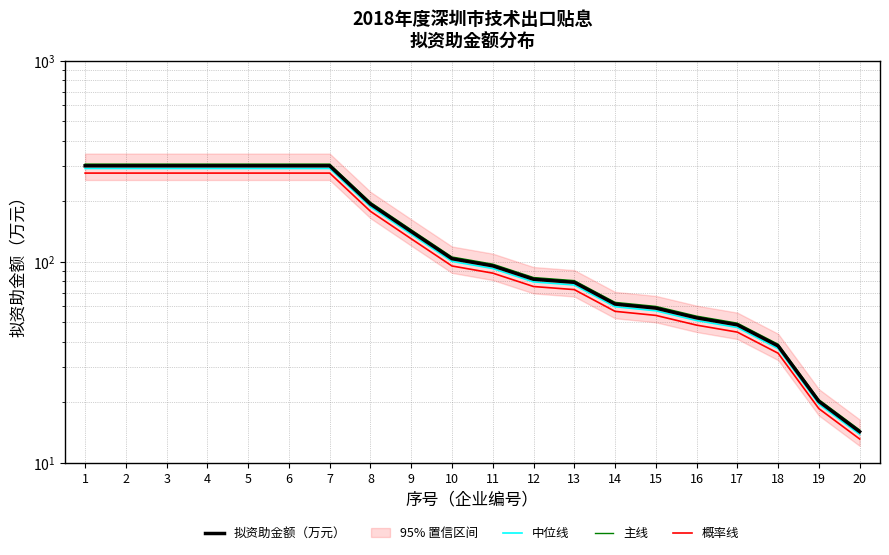

Which has a higher value, 15 or 3?

3